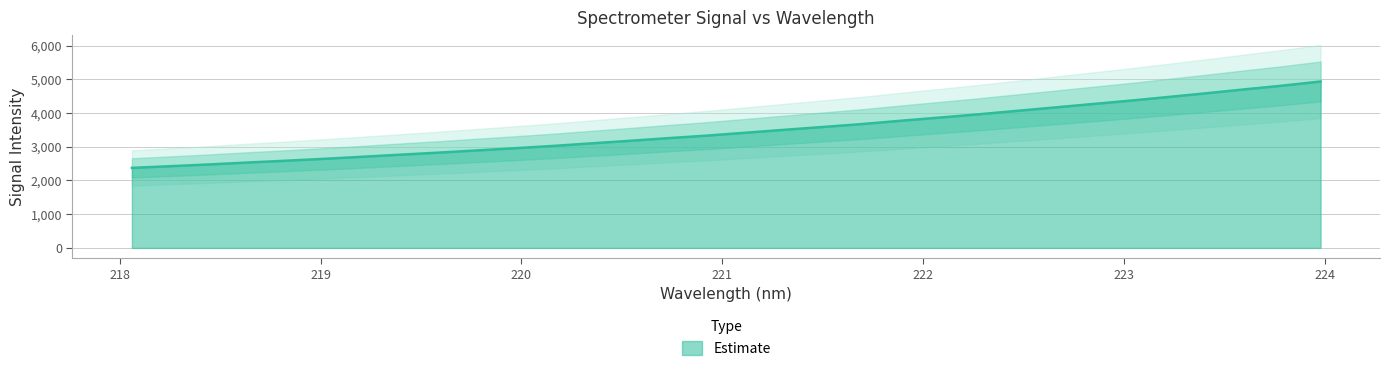

How many lines are shown in the chart?

1